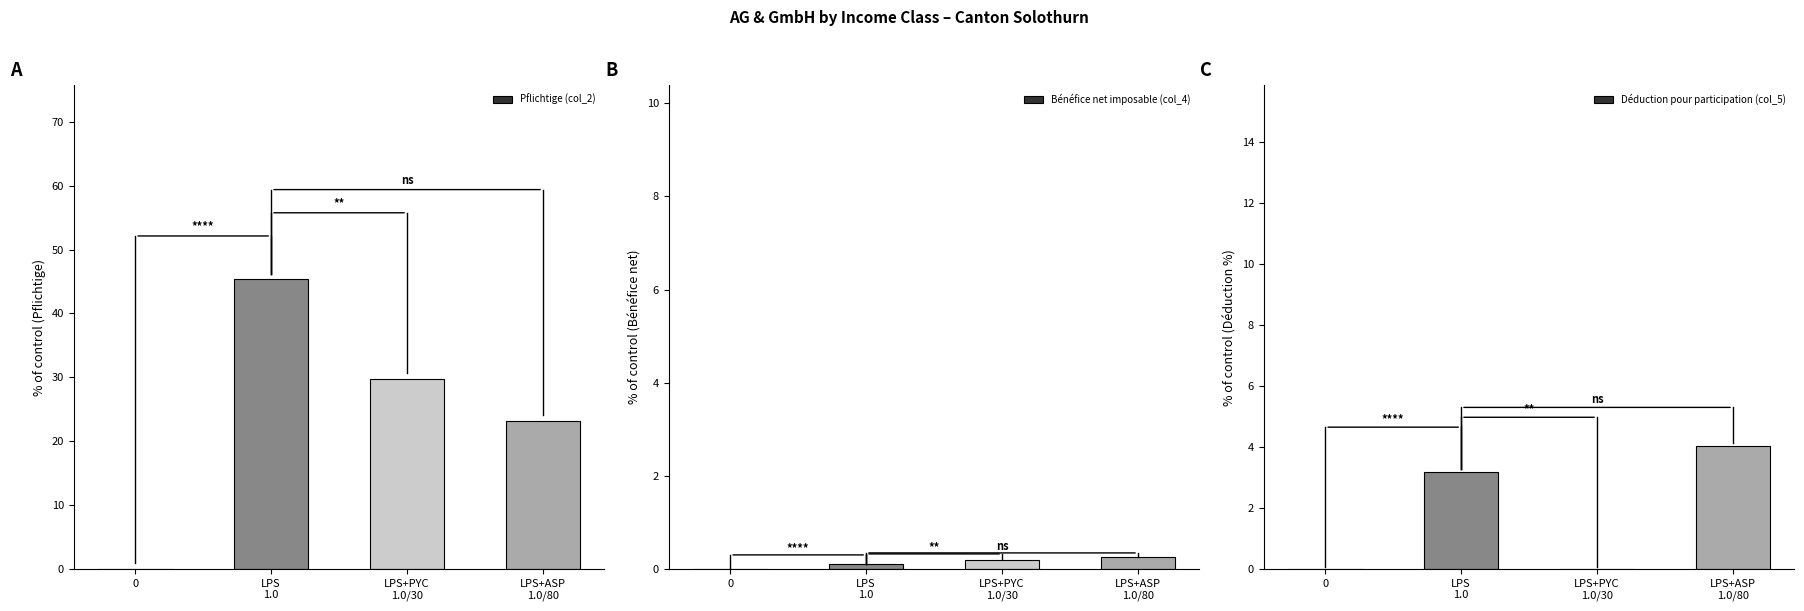

How many positive values does the Bénéfice net imposable (col_4) series have?

3